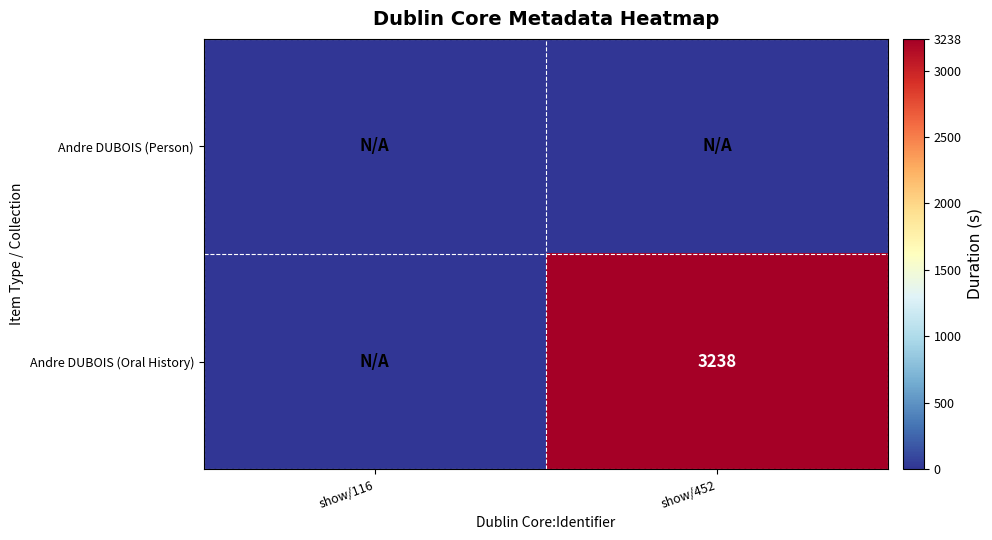

At how many categories does at least one series exceed 246?

1